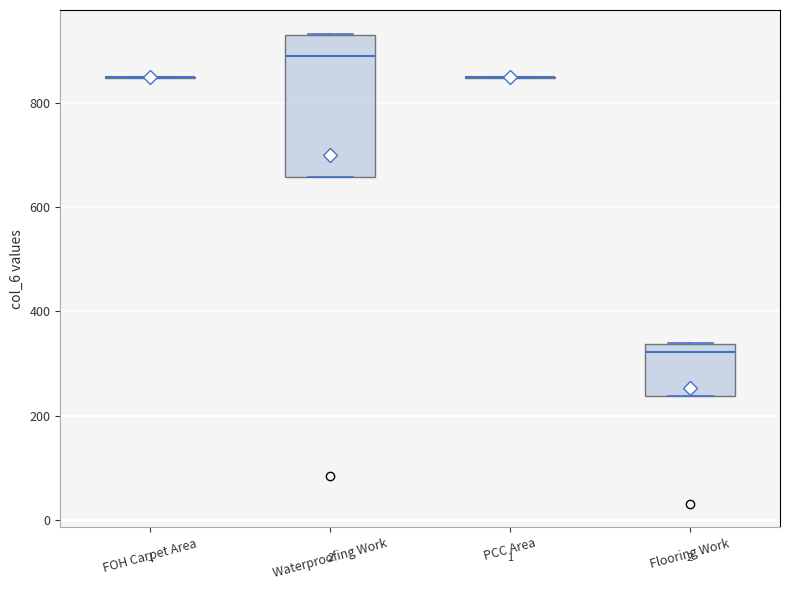

Reading left to right, read every box against the y-axis: the position of its median line, the range the box covers, and the ends of its whiskers. The values are not printed on the chart, so give them approximately, as read against the axis.

FOH Carpet Area: box collapsed to a line at 840, whiskers 840 to 860
Waterproofing Work: median 880, box 660 to 940, whiskers 660 to 940
PCC Area: box collapsed to a line at 840, whiskers 840 to 860
Flooring Work: median 320, box 240 to 340, whiskers 240 to 340